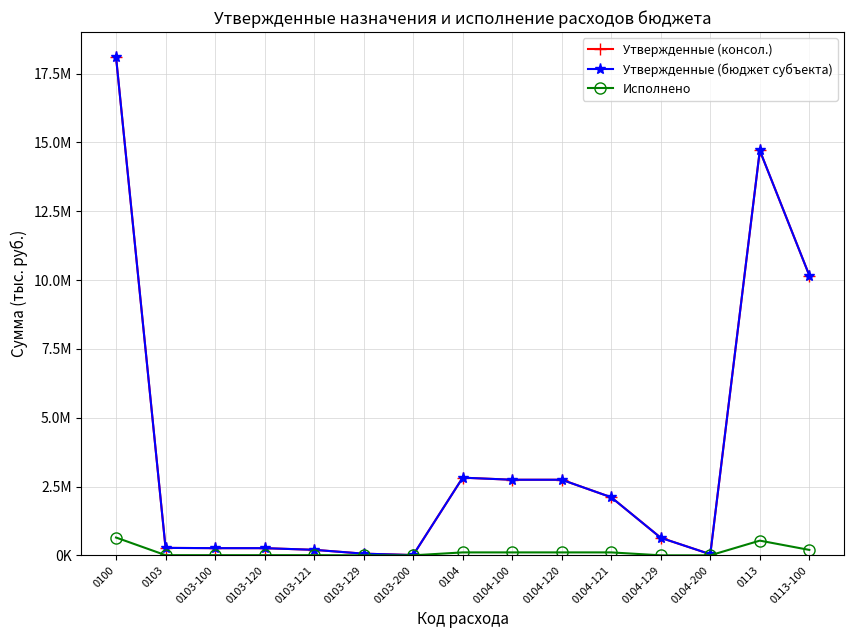

Does the chart have visible grid lines?

Yes